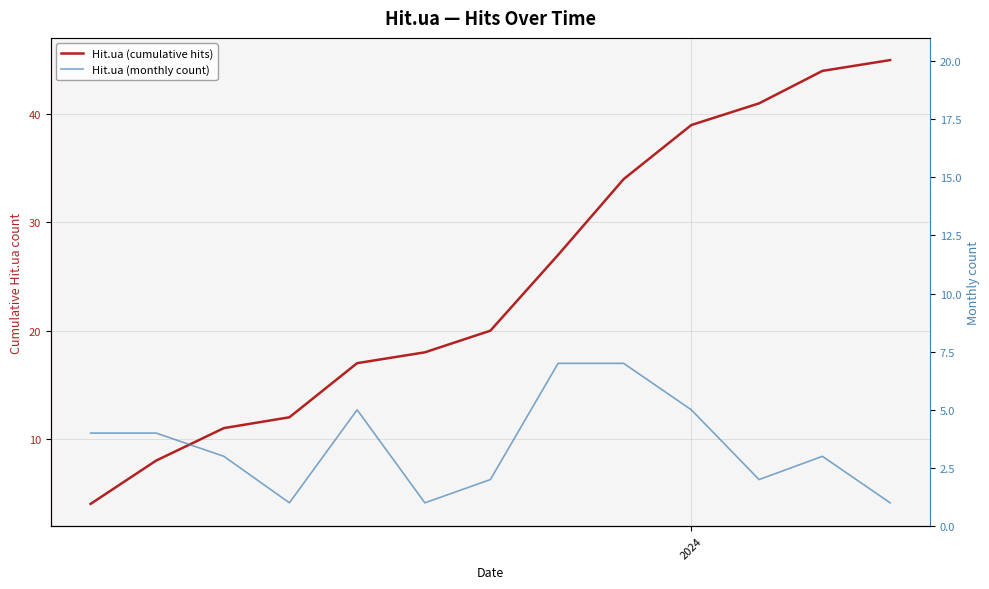

What are all the series names shown in the legend?

Hit.ua (cumulative hits), Hit.ua (monthly count)